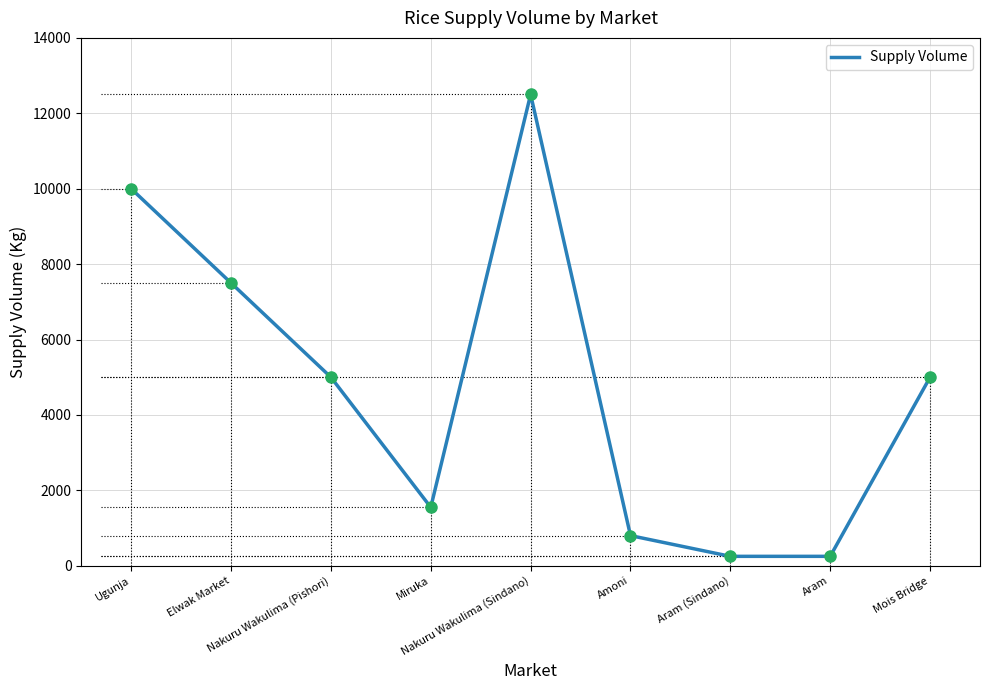

What is the maximum value shown in the chart?

12500